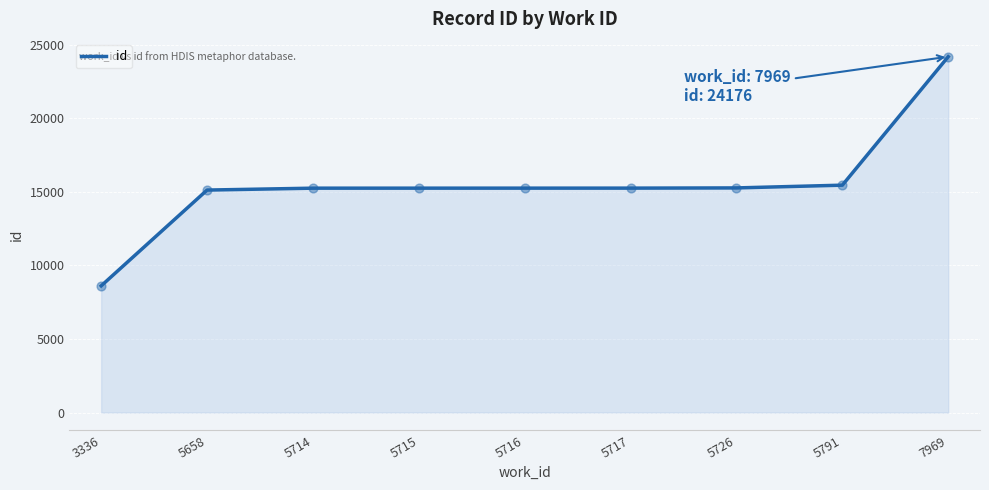

Approximately how many times larger is the value at 5717 compared to 5726?

1.0